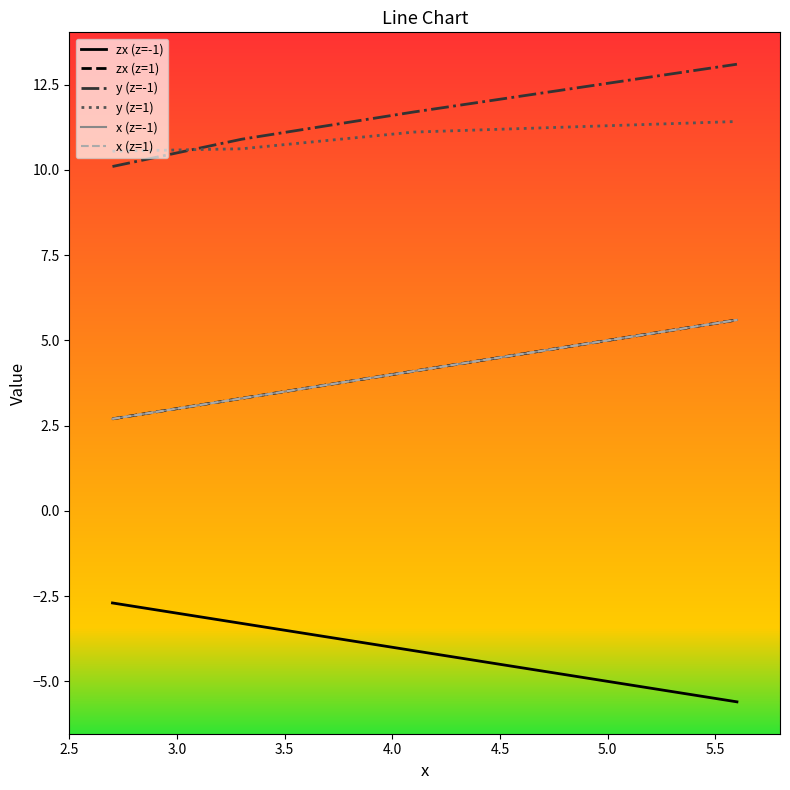

Does the chart have visible grid lines?

No